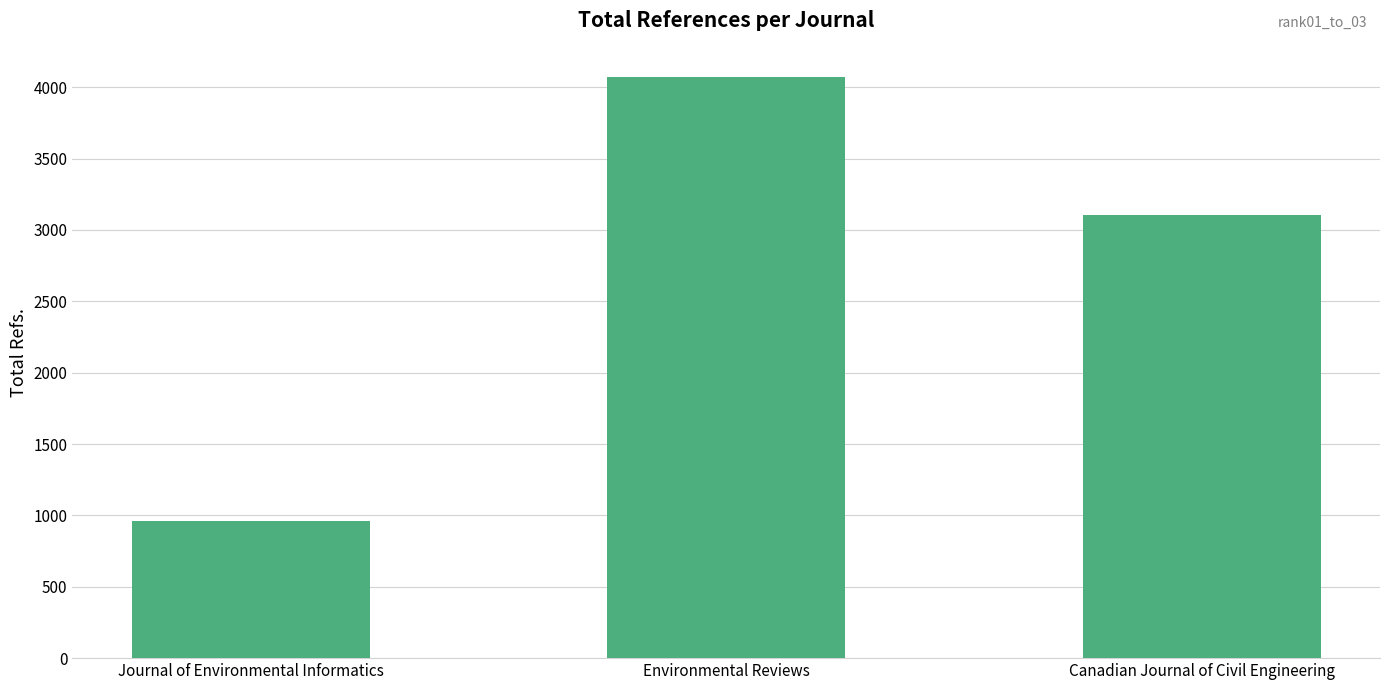

Count the values in the range 958 to 4072.

3